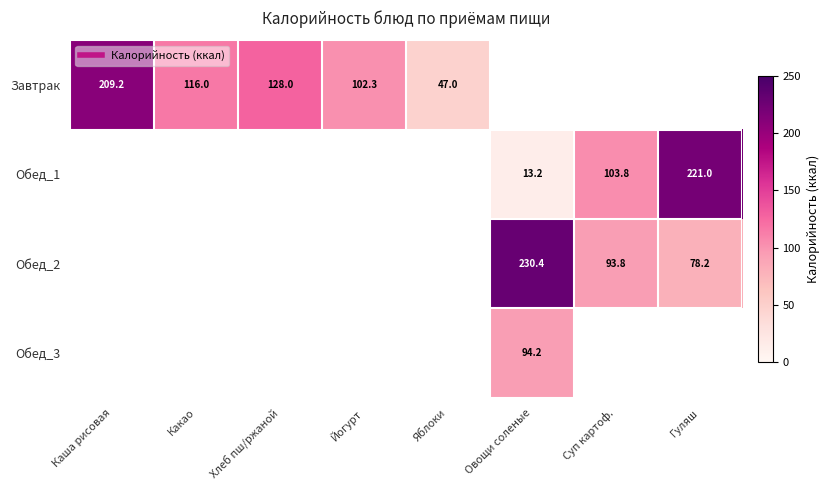

At which category does the chart reach its minimum across all series?

Овощи соленые